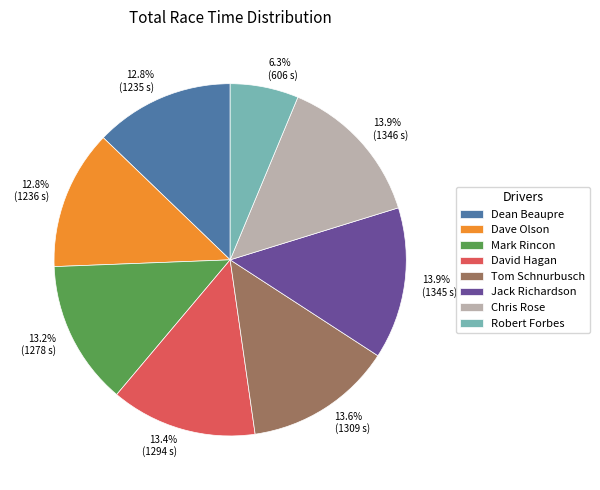

True or false: Chris Rose accounts for 14% of the total.

True